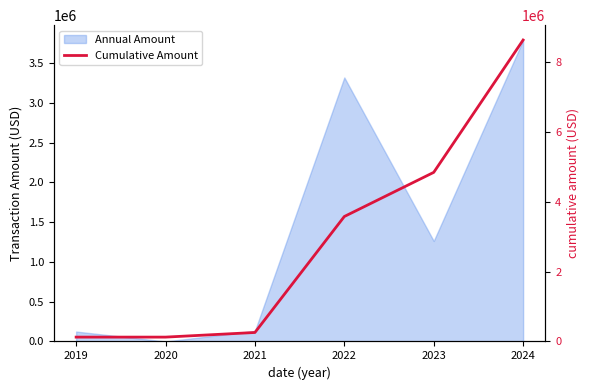

True or false: the data shows 8625445.6 at 2024.

True